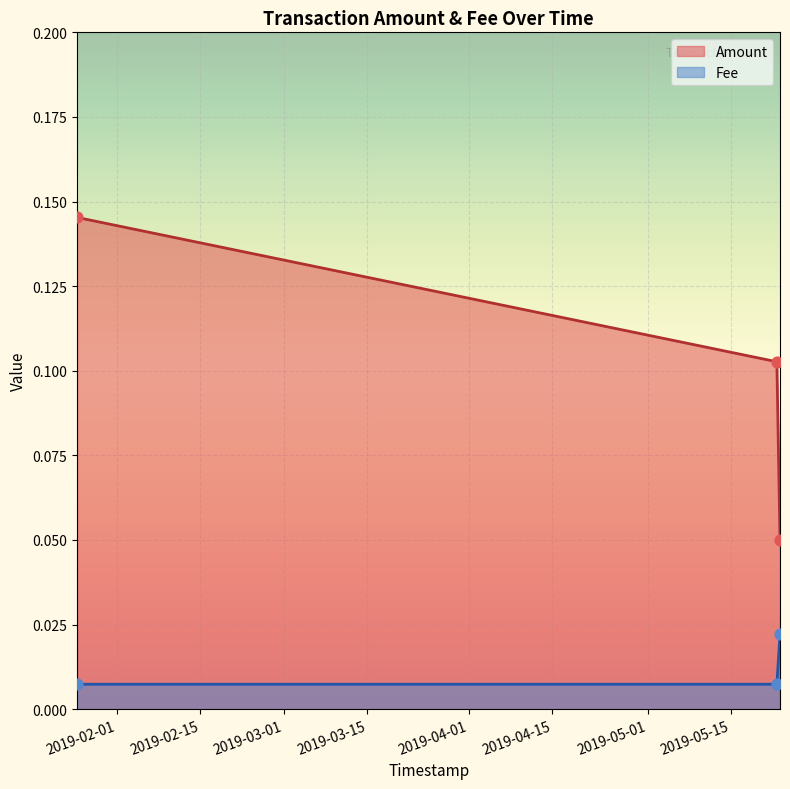

What is the total value across all series at 2019-05-22 16:30:30?

0.1